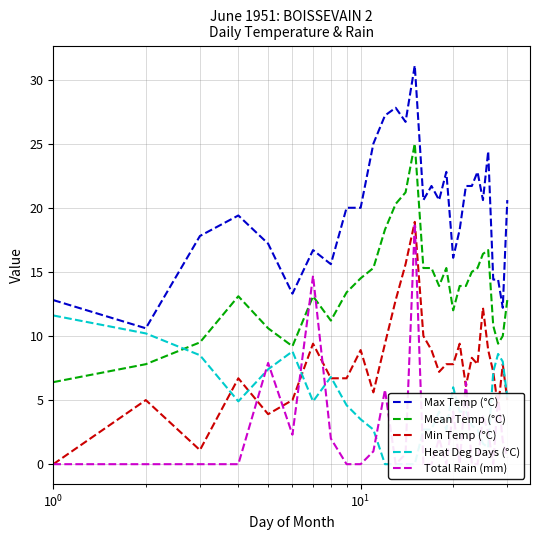

What is the highest value of the Min Temp (°C) series?

18.9